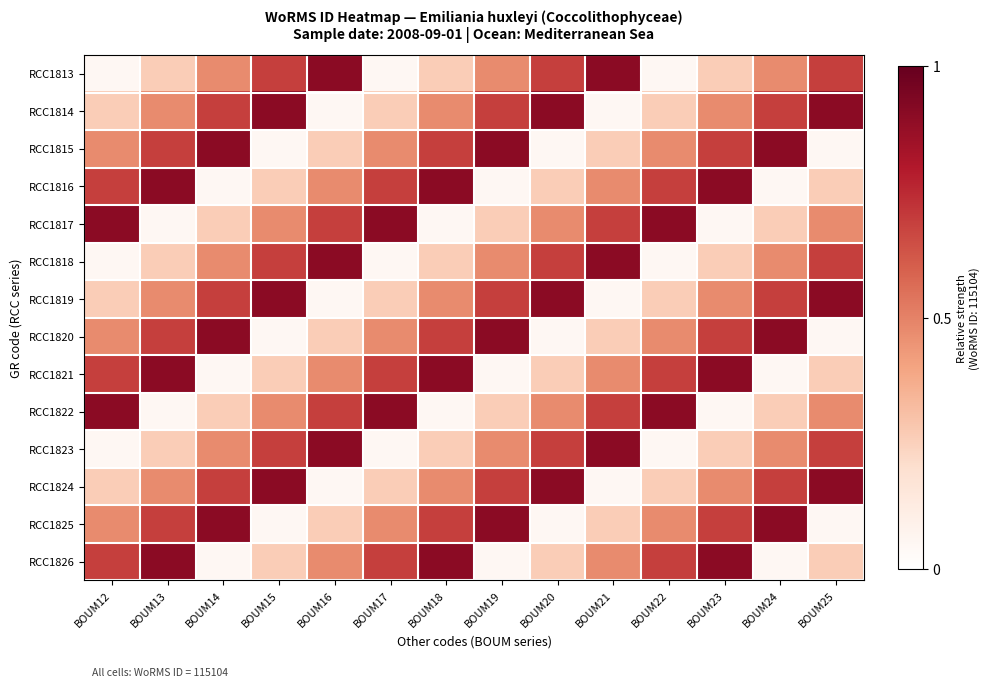

Reading left to right, list all the values displayed in this chart.

RCC1813: BOUM12=0.1	BOUM13=0.3	BOUM14=0.5	BOUM15=0.7	BOUM16=0.9	BOUM17=0.1	BOUM18=0.3	BOUM19=0.5	BOUM20=0.7	BOUM21=0.9	BOUM22=0.1	BOUM23=0.3	BOUM24=0.5	BOUM25=0.7
RCC1814: BOUM12=0.3	BOUM13=0.5	BOUM14=0.7	BOUM15=0.9	BOUM16=0.1	BOUM17=0.3	BOUM18=0.5	BOUM19=0.7	BOUM20=0.9	BOUM21=0.1	BOUM22=0.3	BOUM23=0.5	BOUM24=0.7	BOUM25=0.9
RCC1815: BOUM12=0.5	BOUM13=0.7	BOUM14=0.9	BOUM15=0.1	BOUM16=0.3	BOUM17=0.5	BOUM18=0.7	BOUM19=0.9	BOUM20=0.1	BOUM21=0.3	BOUM22=0.5	BOUM23=0.7	BOUM24=0.9	BOUM25=0.1
RCC1816: BOUM12=0.7	BOUM13=0.9	BOUM14=0.1	BOUM15=0.3	BOUM16=0.5	BOUM17=0.7	BOUM18=0.9	BOUM19=0.1	BOUM20=0.3	BOUM21=0.5	BOUM22=0.7	BOUM23=0.9	BOUM24=0.1	BOUM25=0.3
RCC1817: BOUM12=0.9	BOUM13=0.1	BOUM14=0.3	BOUM15=0.5	BOUM16=0.7	BOUM17=0.9	BOUM18=0.1	BOUM19=0.3	BOUM20=0.5	BOUM21=0.7	BOUM22=0.9	BOUM23=0.1	BOUM24=0.3	BOUM25=0.5
RCC1818: BOUM12=0.1	BOUM13=0.3	BOUM14=0.5	BOUM15=0.7	BOUM16=0.9	BOUM17=0.1	BOUM18=0.3	BOUM19=0.5	BOUM20=0.7	BOUM21=0.9	BOUM22=0.1	BOUM23=0.3	BOUM24=0.5	BOUM25=0.7
RCC1819: BOUM12=0.3	BOUM13=0.5	BOUM14=0.7	BOUM15=0.9	BOUM16=0.1	BOUM17=0.3	BOUM18=0.5	BOUM19=0.7	BOUM20=0.9	BOUM21=0.1	BOUM22=0.3	BOUM23=0.5	BOUM24=0.7	BOUM25=0.9
RCC1820: BOUM12=0.5	BOUM13=0.7	BOUM14=0.9	BOUM15=0.1	BOUM16=0.3	BOUM17=0.5	BOUM18=0.7	BOUM19=0.9	BOUM20=0.1	BOUM21=0.3	BOUM22=0.5	BOUM23=0.7	BOUM24=0.9	BOUM25=0.1
RCC1821: BOUM12=0.7	BOUM13=0.9	BOUM14=0.1	BOUM15=0.3	BOUM16=0.5	BOUM17=0.7	BOUM18=0.9	BOUM19=0.1	BOUM20=0.3	BOUM21=0.5	BOUM22=0.7	BOUM23=0.9	BOUM24=0.1	BOUM25=0.3
RCC1822: BOUM12=0.9	BOUM13=0.1	BOUM14=0.3	BOUM15=0.5	BOUM16=0.7	BOUM17=0.9	BOUM18=0.1	BOUM19=0.3	BOUM20=0.5	BOUM21=0.7	BOUM22=0.9	BOUM23=0.1	BOUM24=0.3	BOUM25=0.5
RCC1823: BOUM12=0.1	BOUM13=0.3	BOUM14=0.5	BOUM15=0.7	BOUM16=0.9	BOUM17=0.1	BOUM18=0.3	BOUM19=0.5	BOUM20=0.7	BOUM21=0.9	BOUM22=0.1	BOUM23=0.3	BOUM24=0.5	BOUM25=0.7
RCC1824: BOUM12=0.3	BOUM13=0.5	BOUM14=0.7	BOUM15=0.9	BOUM16=0.1	BOUM17=0.3	BOUM18=0.5	BOUM19=0.7	BOUM20=0.9	BOUM21=0.1	BOUM22=0.3	BOUM23=0.5	BOUM24=0.7	BOUM25=0.9
RCC1825: BOUM12=0.5	BOUM13=0.7	BOUM14=0.9	BOUM15=0.1	BOUM16=0.3	BOUM17=0.5	BOUM18=0.7	BOUM19=0.9	BOUM20=0.1	BOUM21=0.3	BOUM22=0.5	BOUM23=0.7	BOUM24=0.9	BOUM25=0.1
RCC1826: BOUM12=0.7	BOUM13=0.9	BOUM14=0.1	BOUM15=0.3	BOUM16=0.5	BOUM17=0.7	BOUM18=0.9	BOUM19=0.1	BOUM20=0.3	BOUM21=0.5	BOUM22=0.7	BOUM23=0.9	BOUM24=0.1	BOUM25=0.3